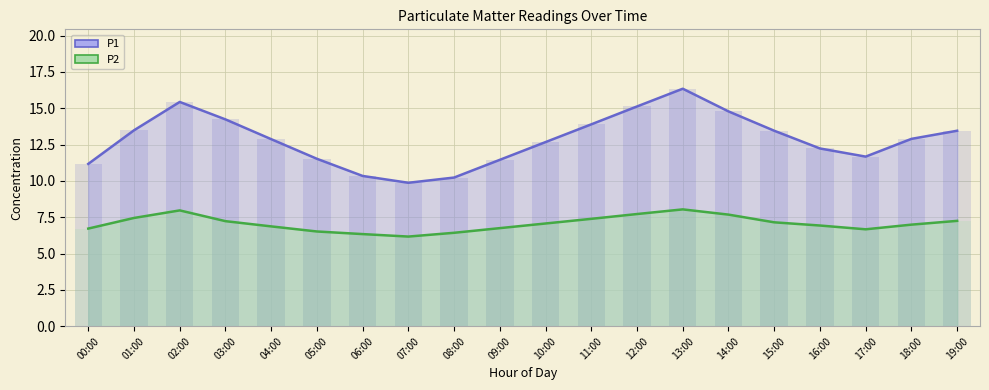

How many bars are there in each group?

2